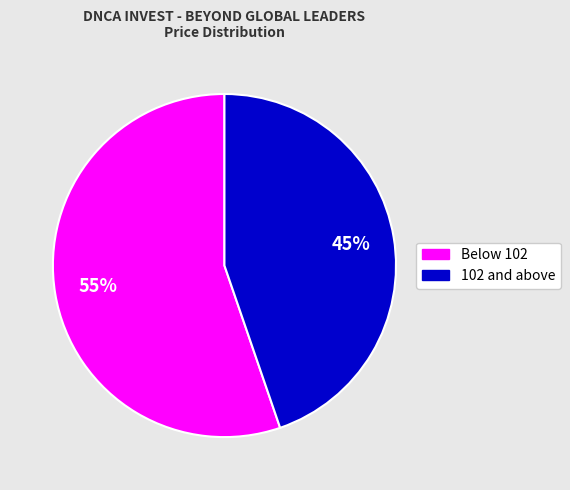

Is there a majority slice in this chart?

Yes